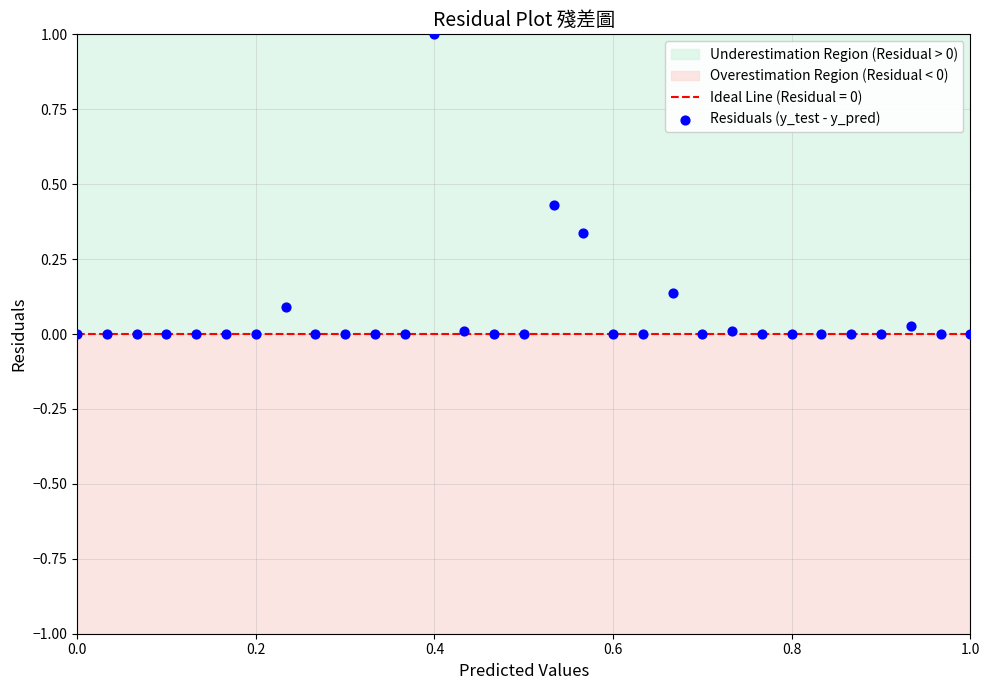

What is the range of X values (max minus min)?

1.0